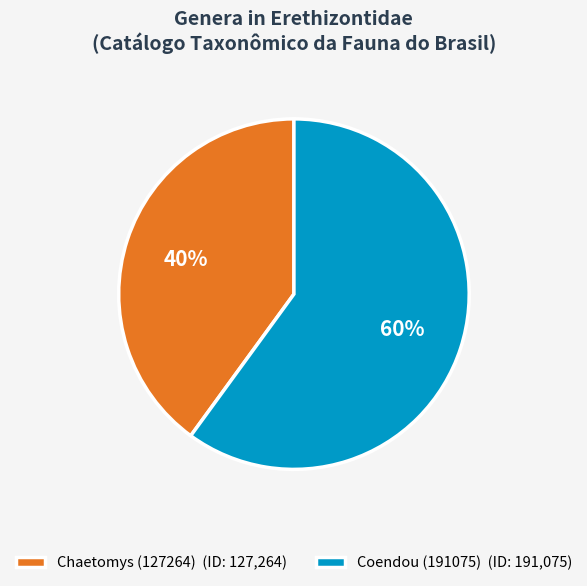

Combined, do Chaetomys (127264) and Coendou (191075) account for over 50%?

Yes